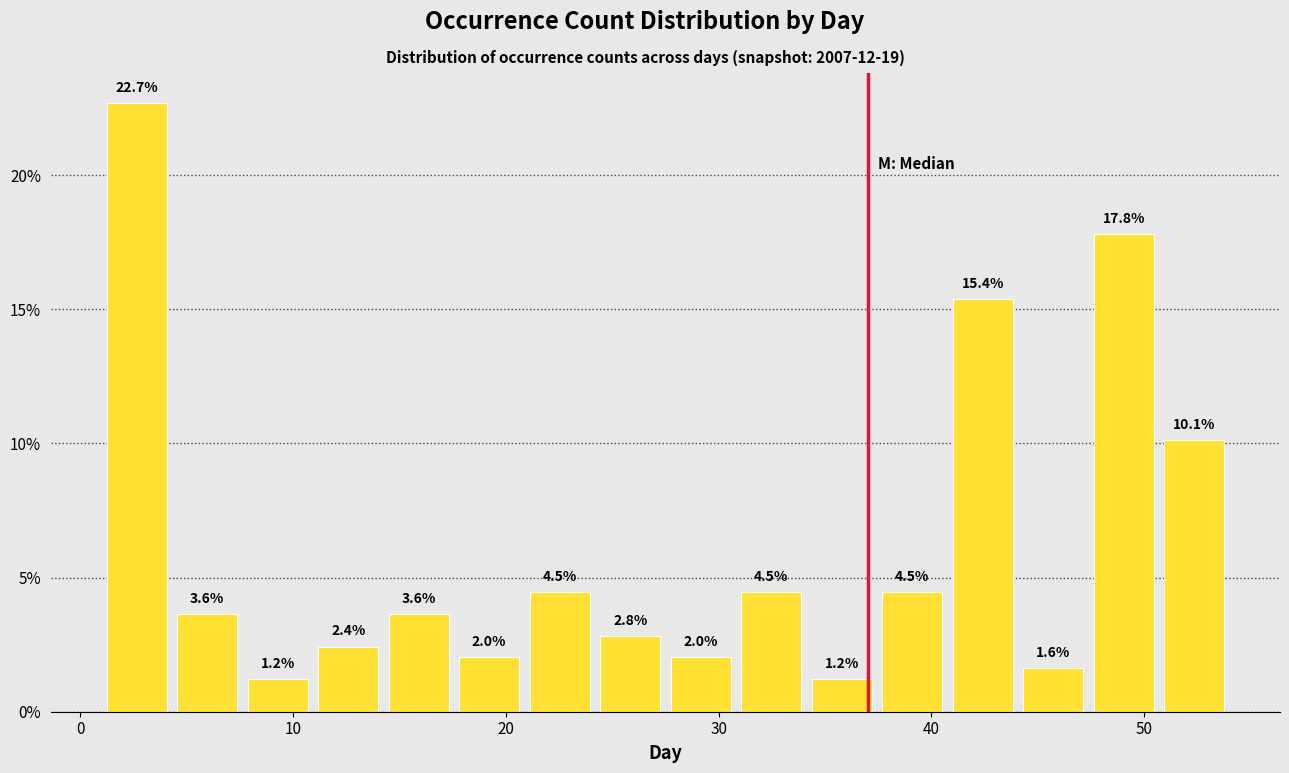

Around what value on the x-axis is the tallest bar? Give the approximate position of its centre, as read against the axis.

3